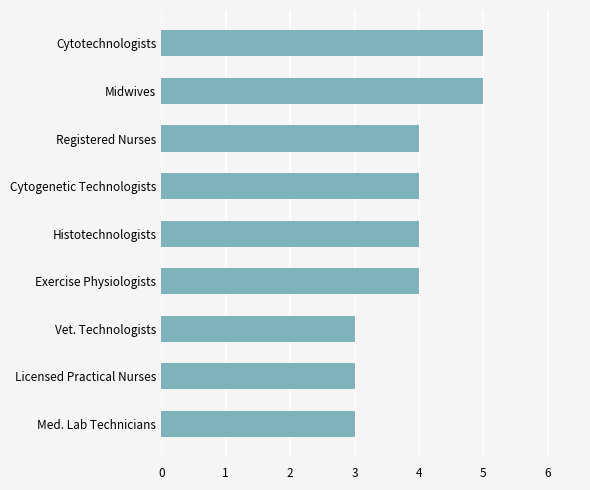

Read the value at Cytotechnologists.

5